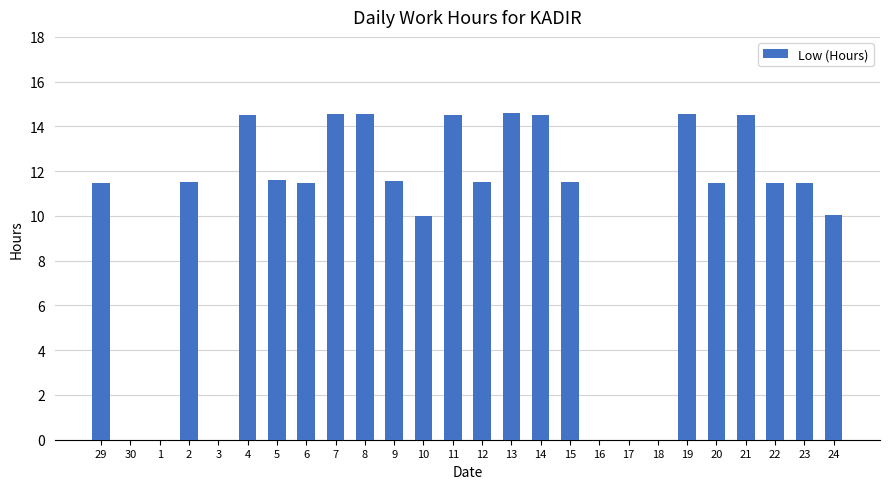

The value at 15 is 17.1. True or false?

False